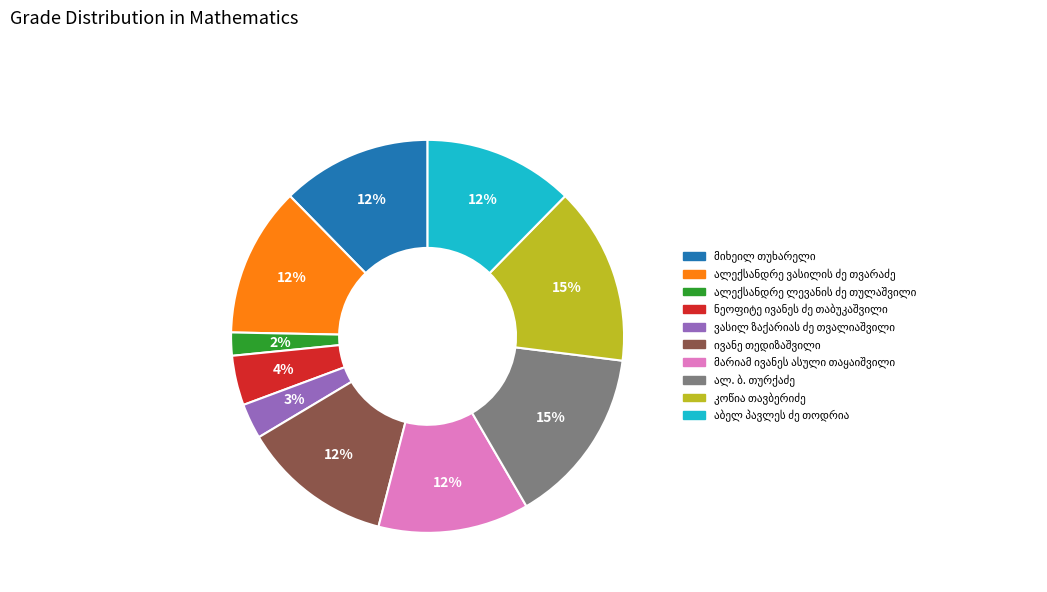

Is there any slice that represents more than half of the pie?

No